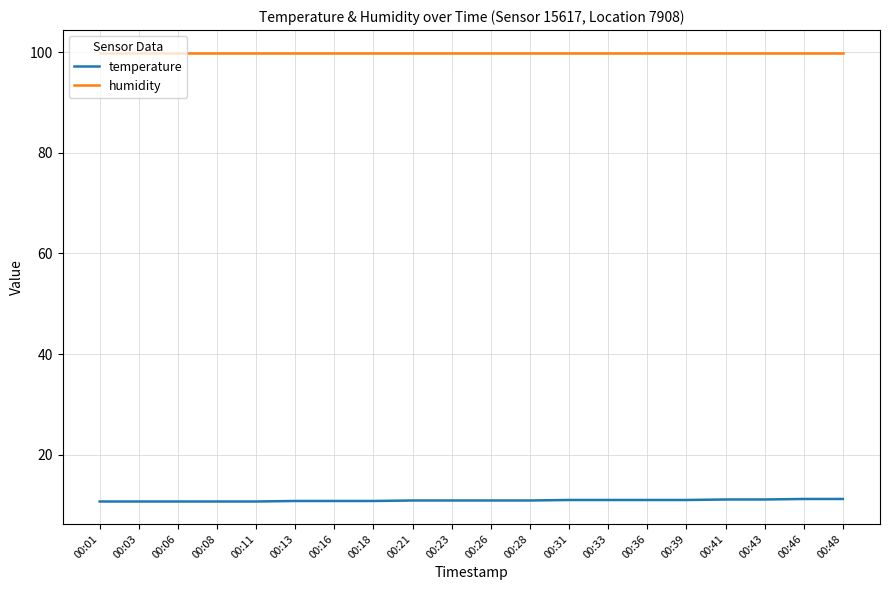

What are all the series names shown in the legend?

temperature, humidity